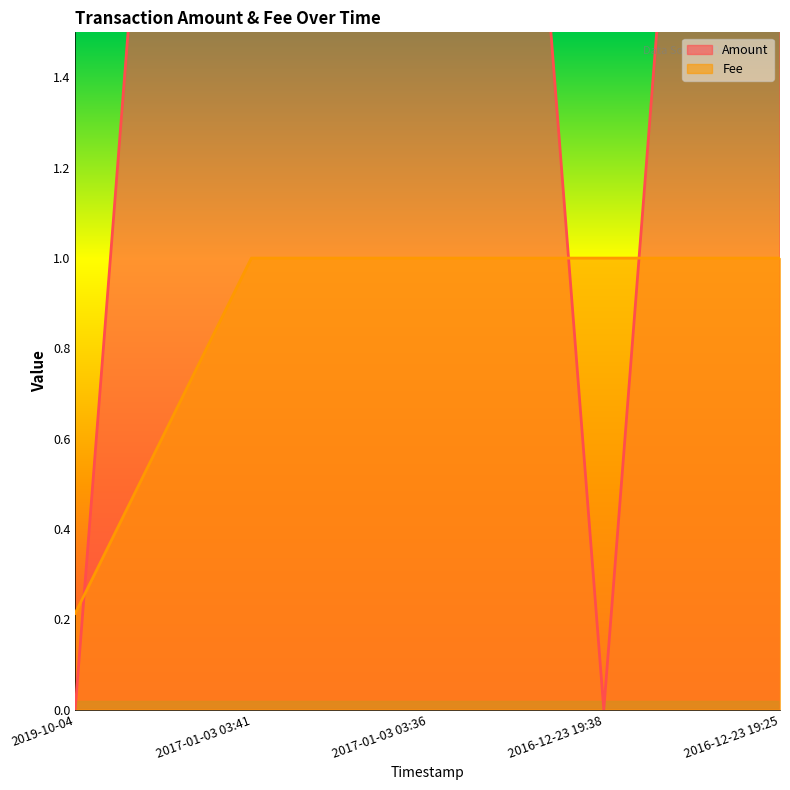

What is the spread (max minus min) of values at 2017-01-03 03:36?

4.0